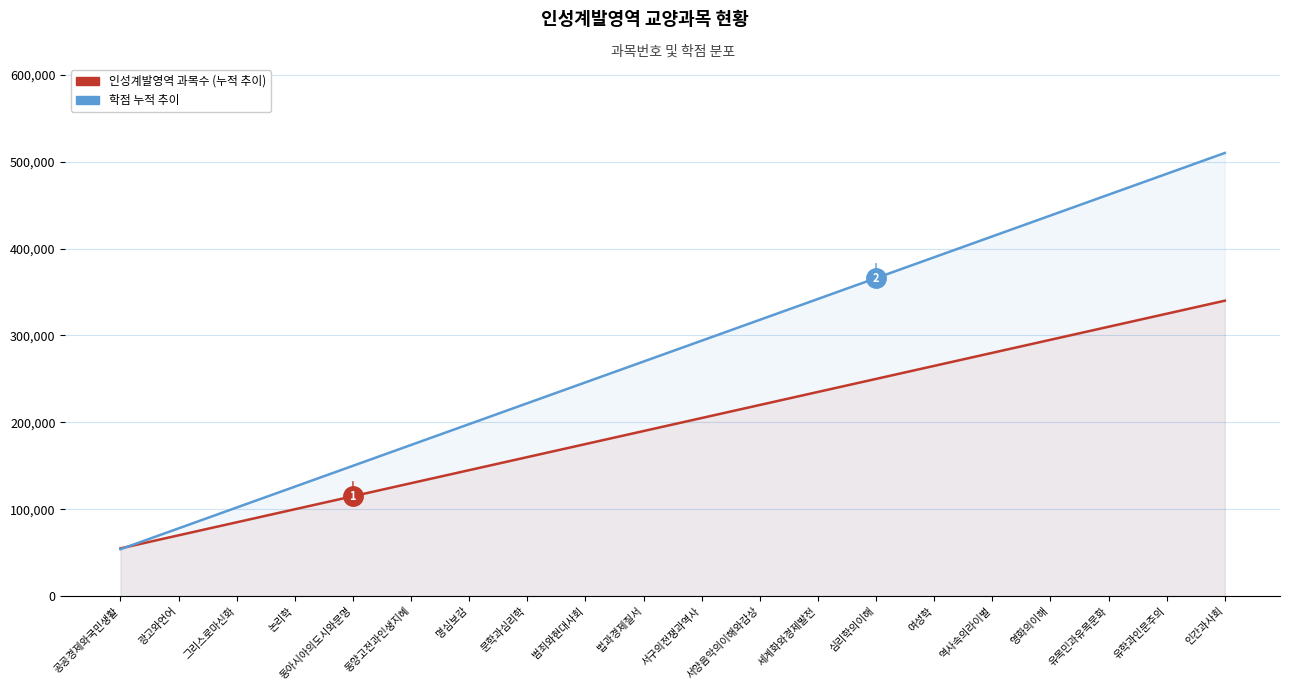

At how many categories does at least one series exceed 245510?

12